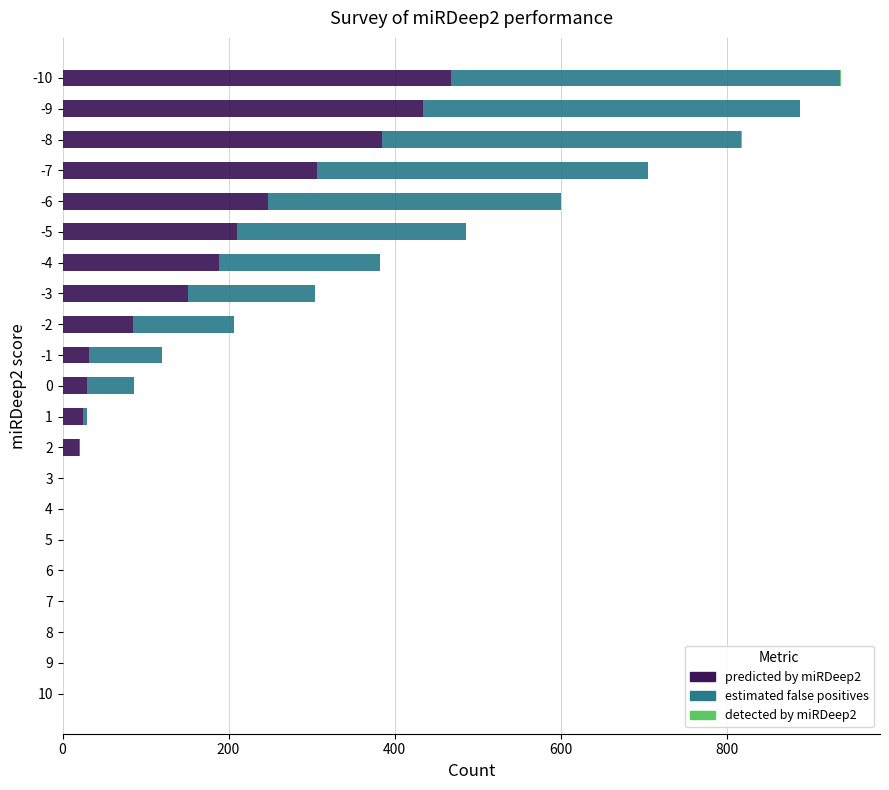

How many series are shown in this chart?

3